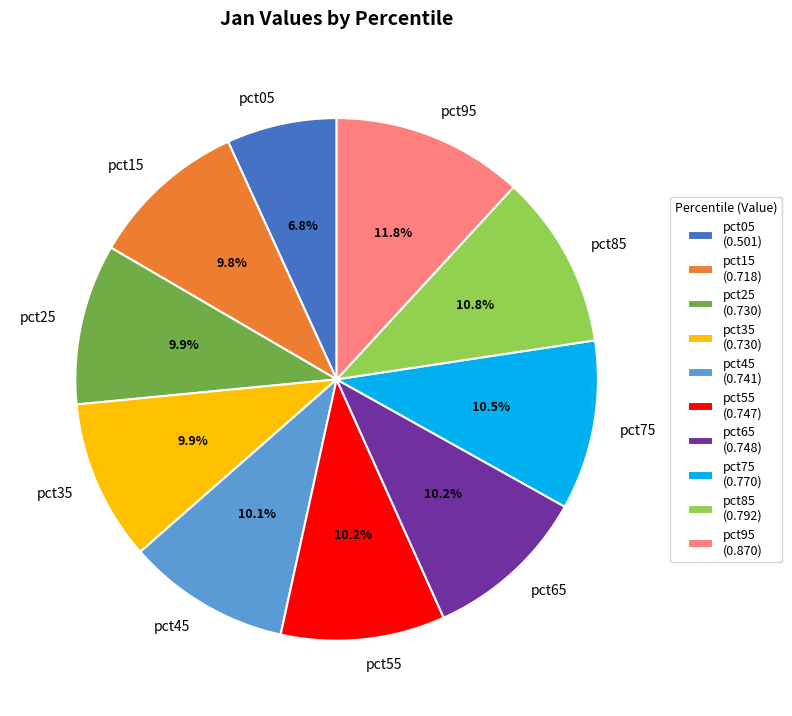

Is it true that pct65 is 10% of the pie?

True